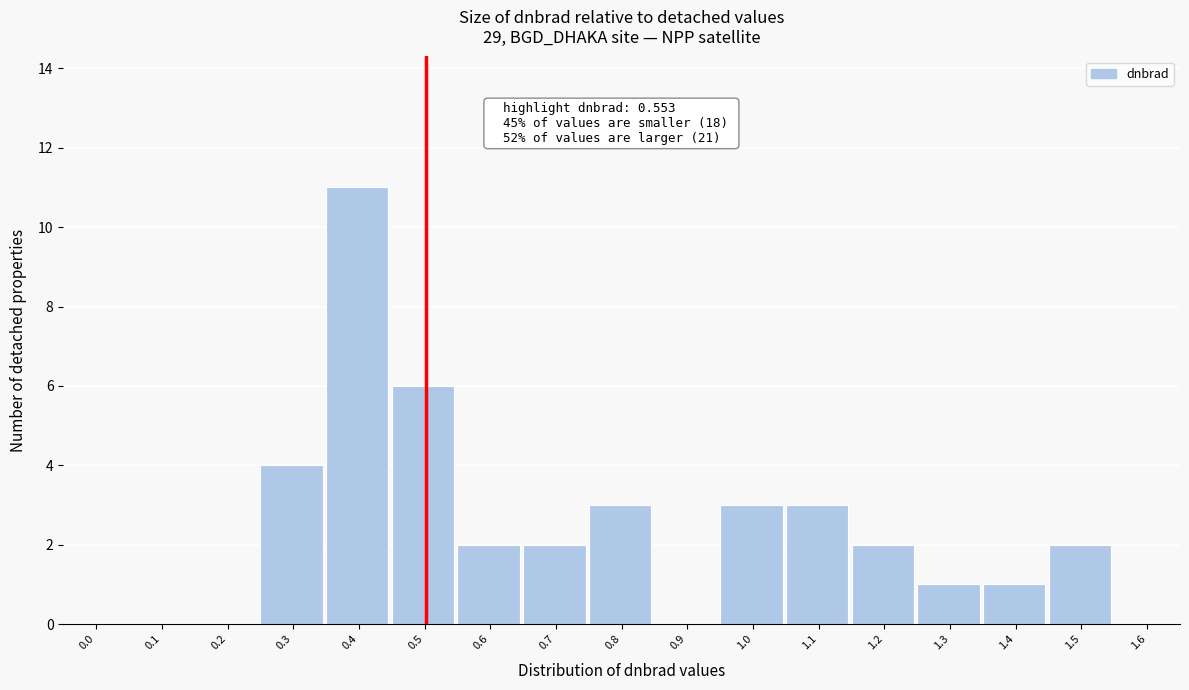

Reading right to left, transcribe all the data shown in this chart.

1.6=0	1.5=2	1.4=1	1.3=1	1.2=2	1.1=3	1.0=3	0.9=0	0.8=3	0.7=2	0.6=2	0.5=6	0.4=11	0.3=4	0.2=0	0.1=0	0.0=0